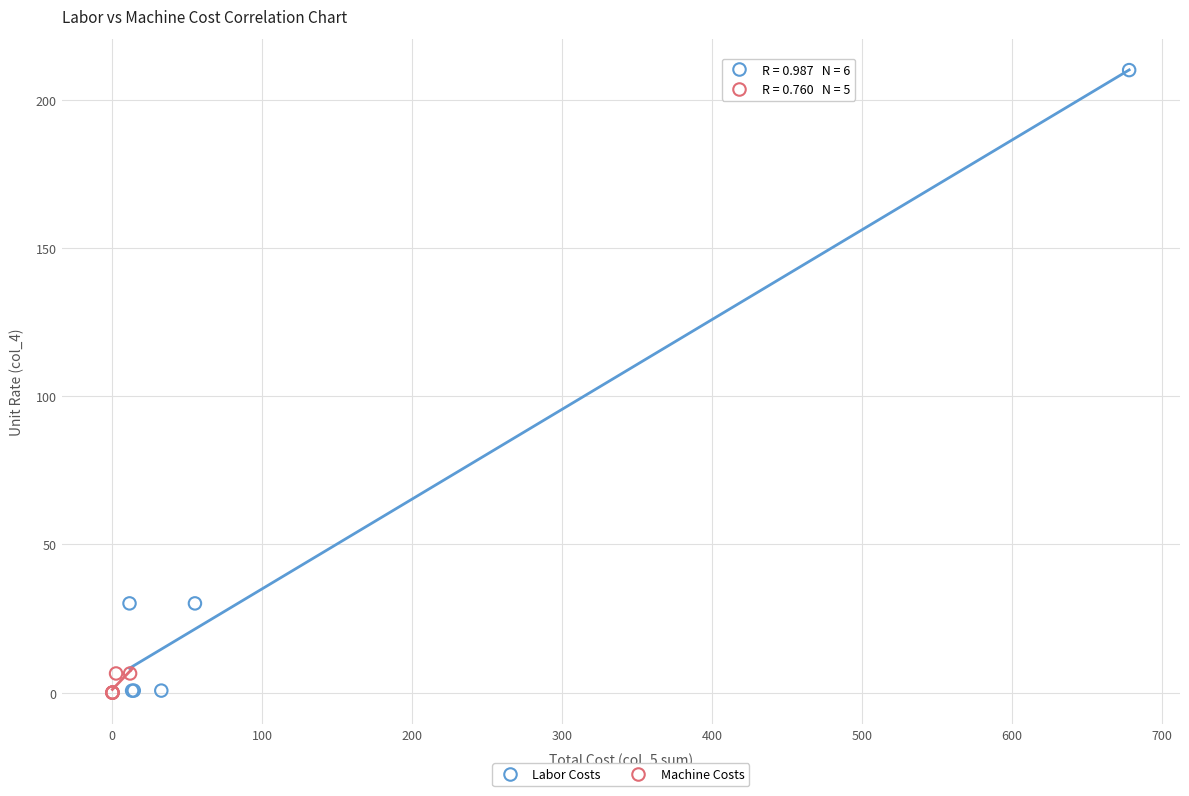

Which series has the largest Y range (max minus min)?

Labor Costs